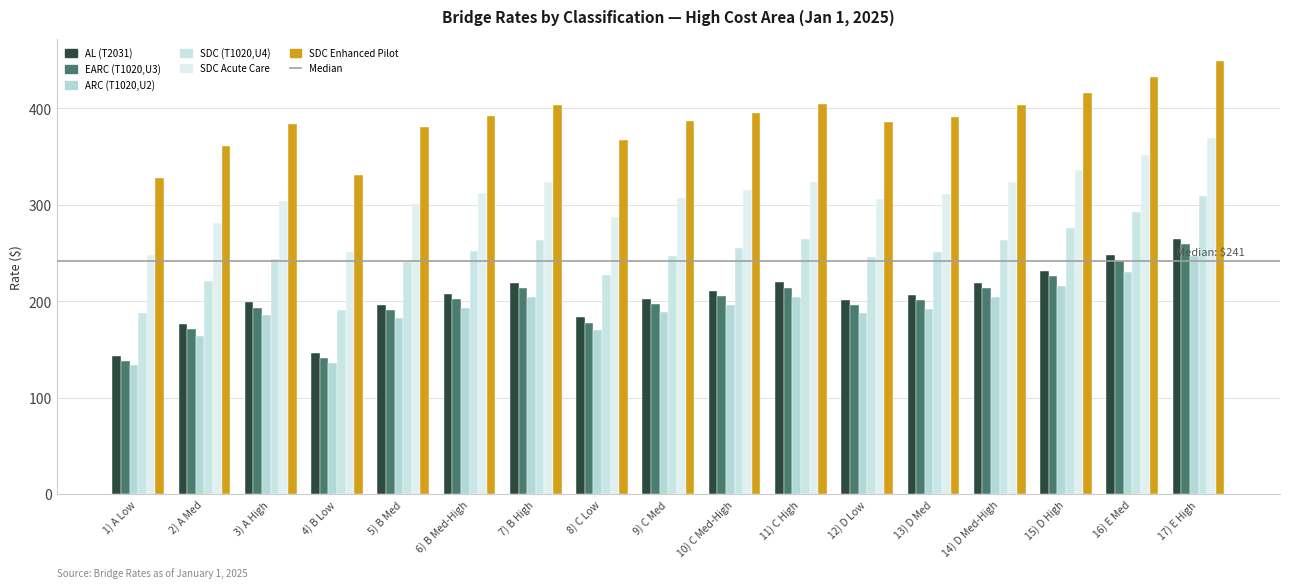

True or false: ARC (T1020,U2) has a value of 204.2 at 14) D Med-High.

True